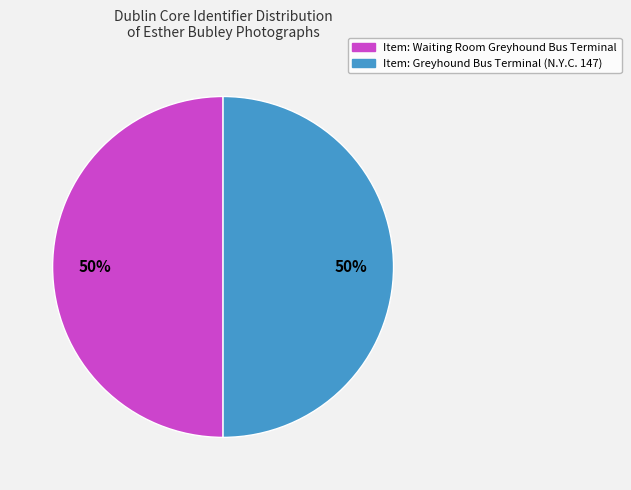

To the nearest percent, what is the average slice percentage?

50%